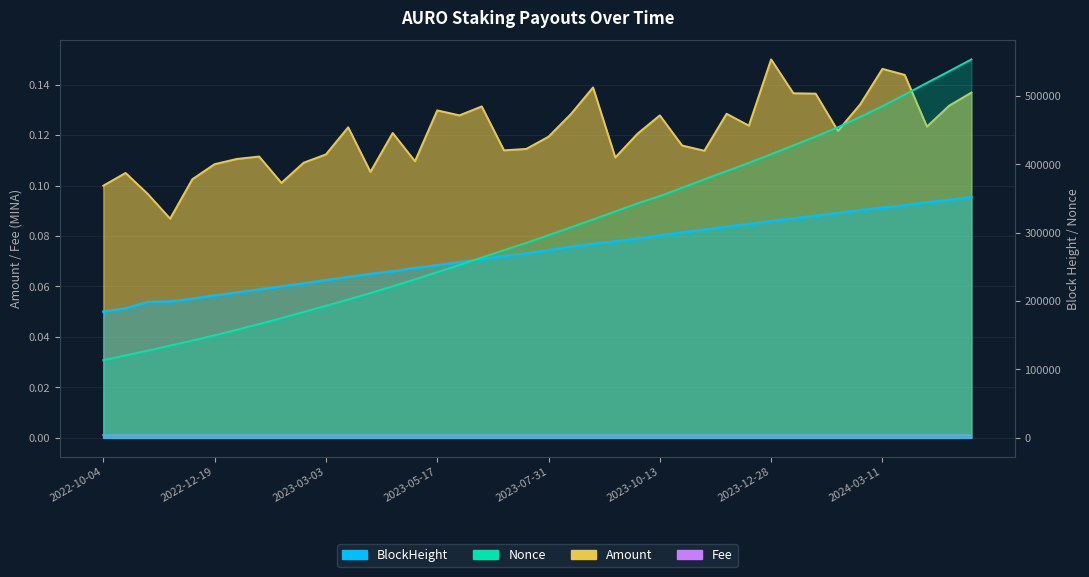

Which series has the largest total across all categories?

Nonce